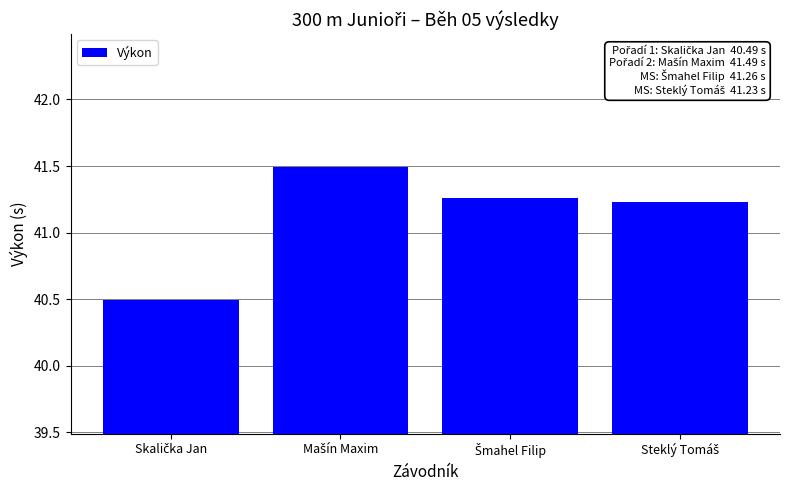

What is the value of the 1st bar from the left?

40.5